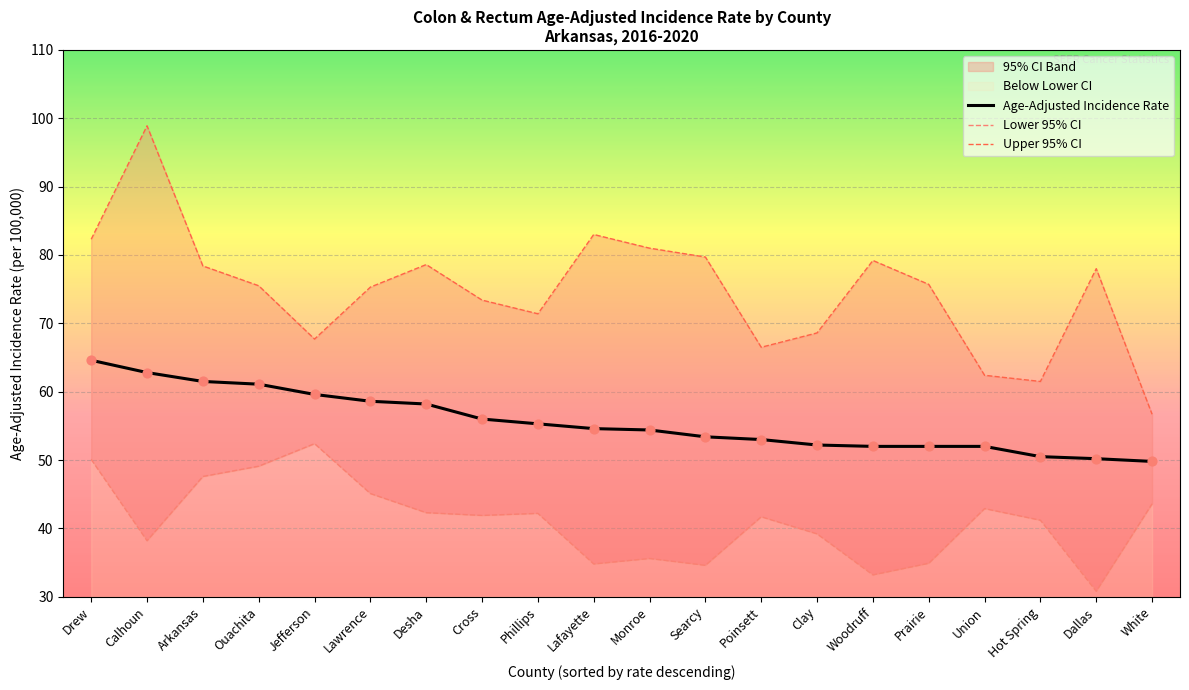

Is the value of Upper 95% CI at Calhoun greater than the value of Lower 95% CI at Poinsett?

Yes